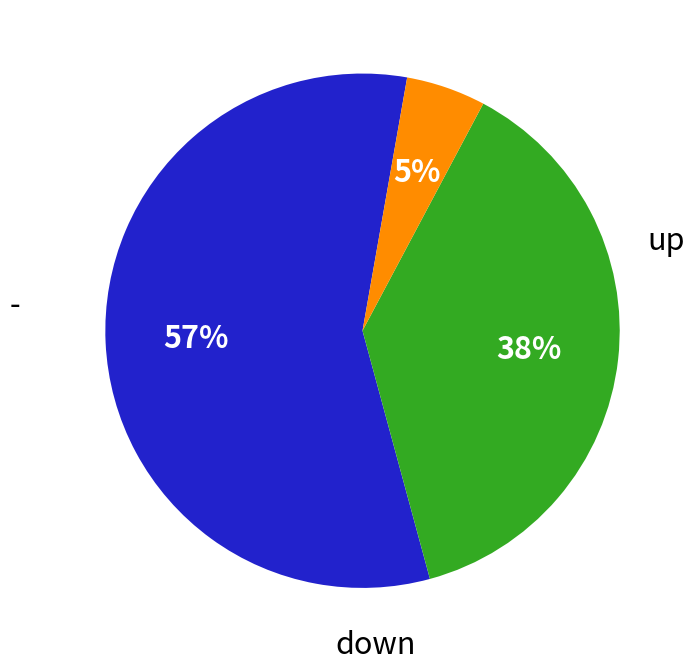

What percentage do up and - together represent?

62.0%